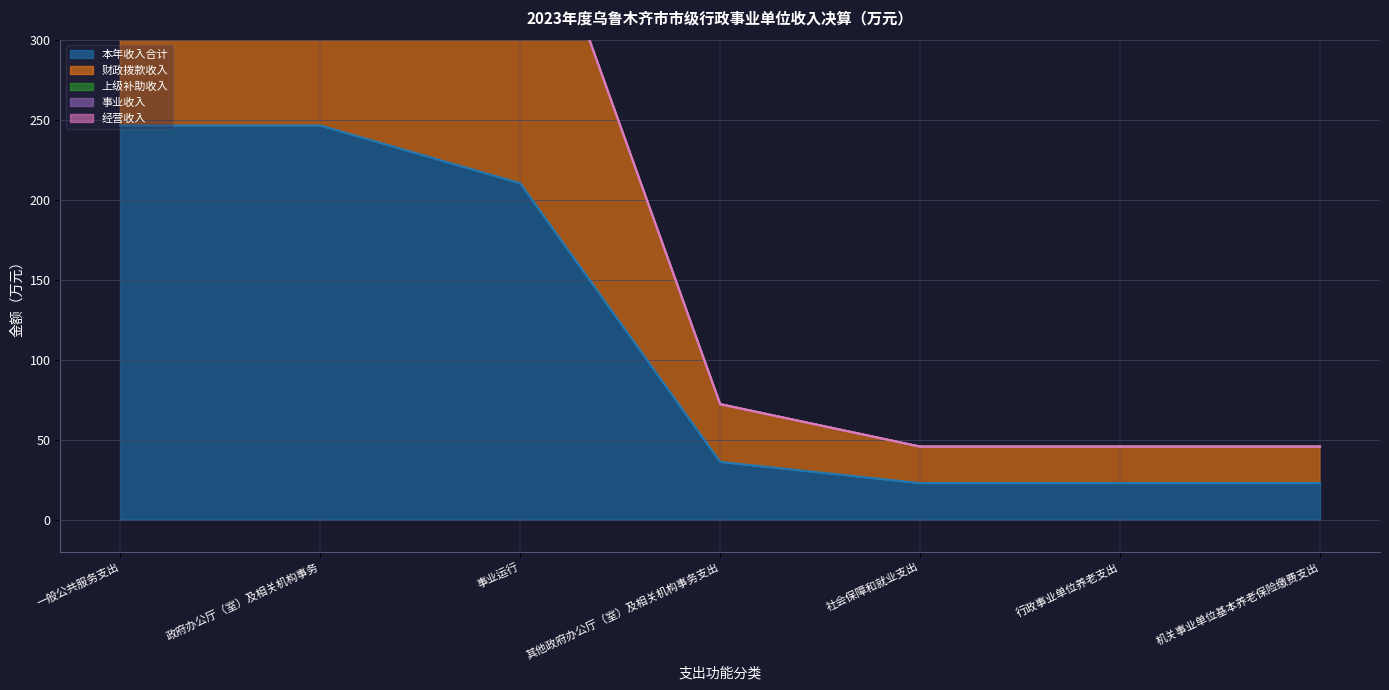

True or false: 上级补助收入 and 事业收入 intersect in this chart.

False